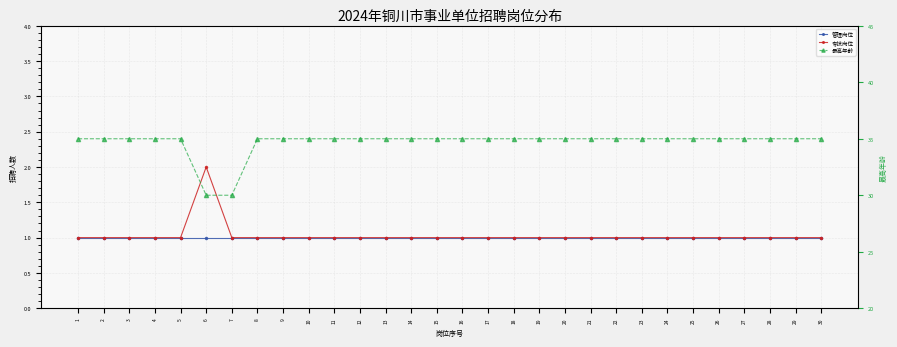

Count the number of categories in the chart.

30